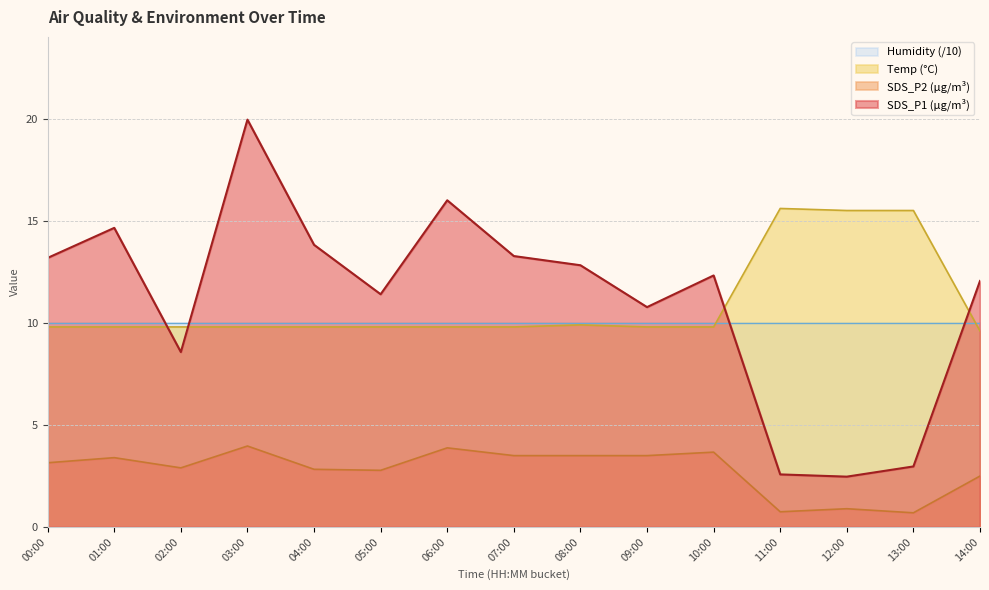

Rank the series by their maximum value, from highest to lowest.

SDS_P1 (µg/m³), Temp (°C), Humidity (/10), SDS_P2 (µg/m³)